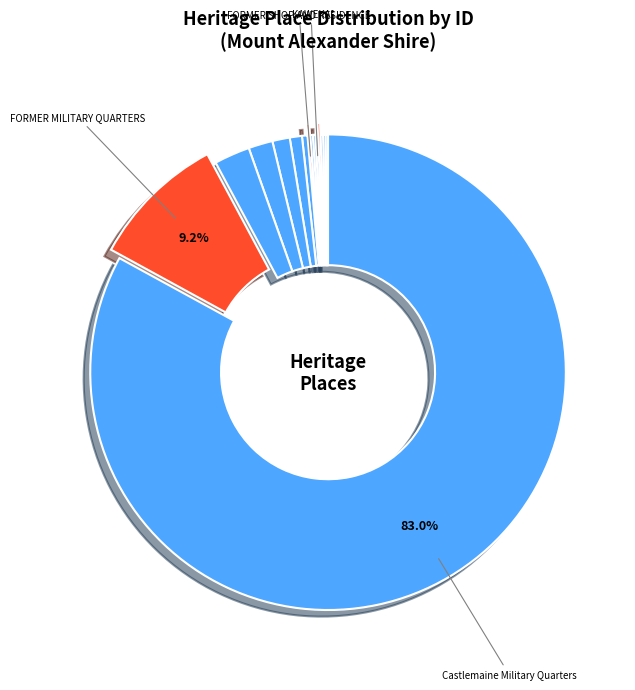

Rank the categories by value from highest to lowest.

Castlemaine Military Quarters, FORMER MILITARY QUARTERS, LAURISTON, MEDICAL ROOMS, TALERDDIG, OLD MARSH HOUSE, POWELL'S PREFABRICATED HOUSE, FORMER SHOP AND RESIDENCE, RESIDENCE (271), CHATSWORTH LODGE, KAWEKA, BROADOAKS, RESIDENCE (257), RESIDENCE (255), RESIDENCE (254)